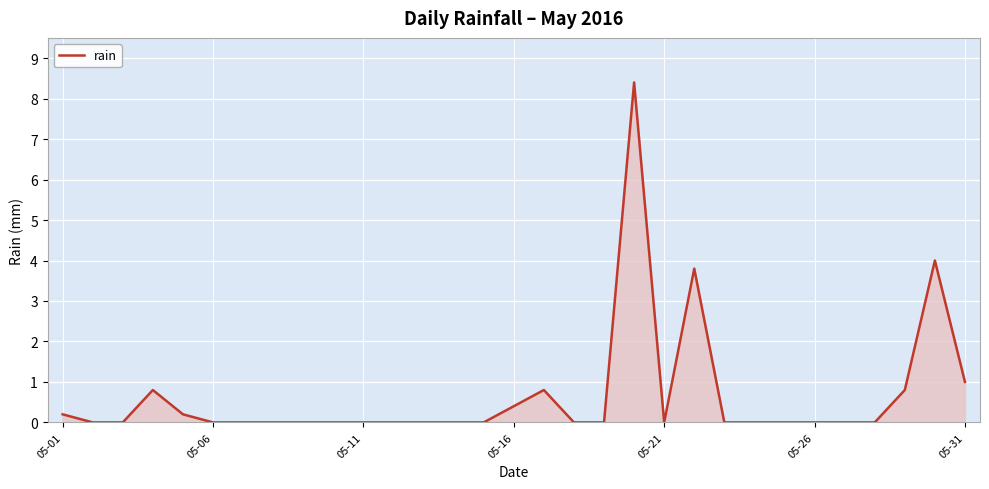

What is the difference between the maximum and minimum values?

8.4